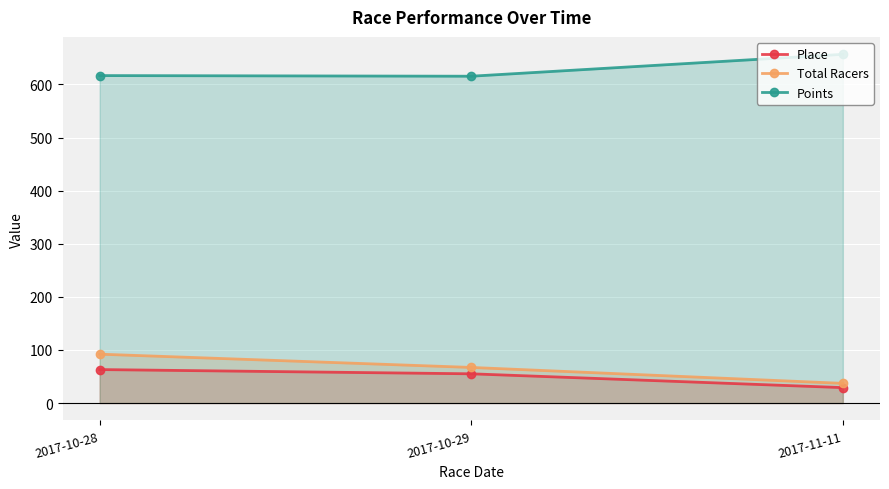

Where does the Total Racers series first go above 67?

2017-10-28